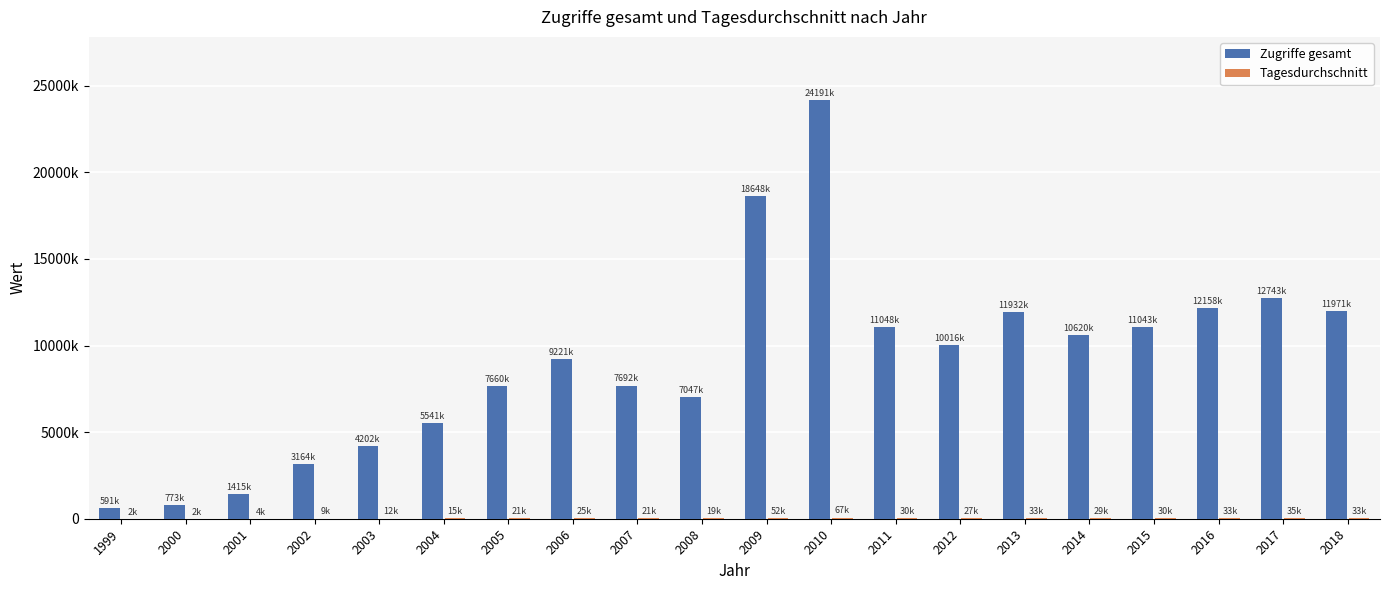

Does the chart contain stacked bars?

No